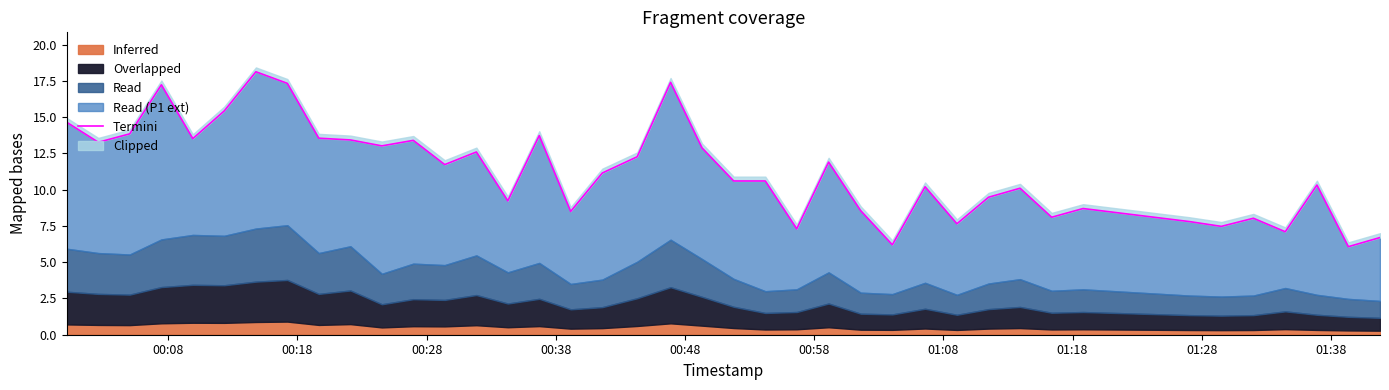

What position from the left is 00:08?

1